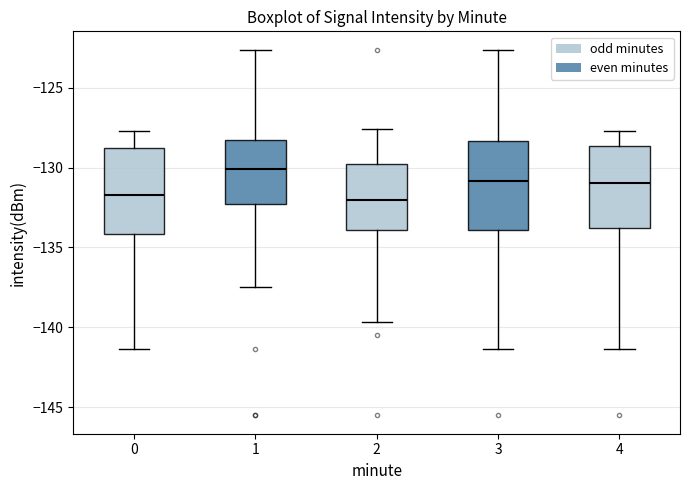

Reading left to right, read every box against the y-axis: the position of its median line, the range the box covers, and the ends of its whiskers. The values are not printed on the chart, so give them approximately, as read against the axis.

0: median -131.5, box -134.0 to -129.0, whiskers -141.5 to -127.5
1: median -130.0, box -132.5 to -128.5, whiskers -137.5 to -122.5
2: median -132.0, box -134.0 to -130.0, whiskers -139.5 to -127.5
3: median -131.0, box -134.0 to -128.5, whiskers -141.5 to -122.5
4: median -131.0, box -134.0 to -128.5, whiskers -141.5 to -127.5